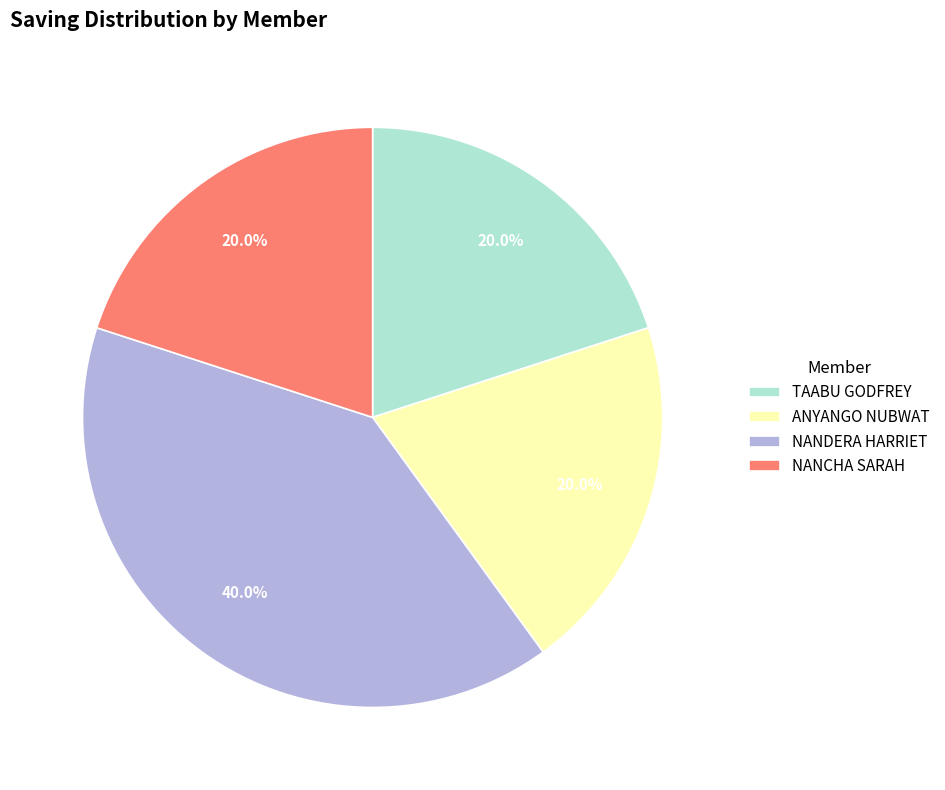

Count the number of slices in the pie.

4